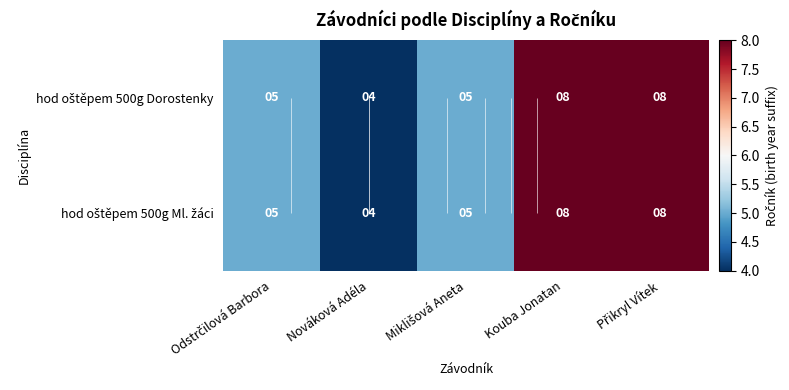

Between Odstrčilová Barbora and Přikryl Vítek, which series saw the biggest shift?

hod oštěpem 500g Dorostenky